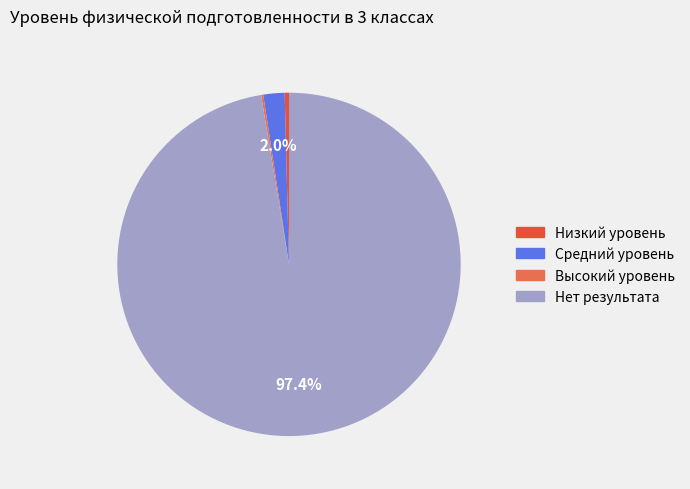

Rank the categories by value from highest to lowest.

Нет результата, Средний уровень, Низкий уровень, Высокий уровень